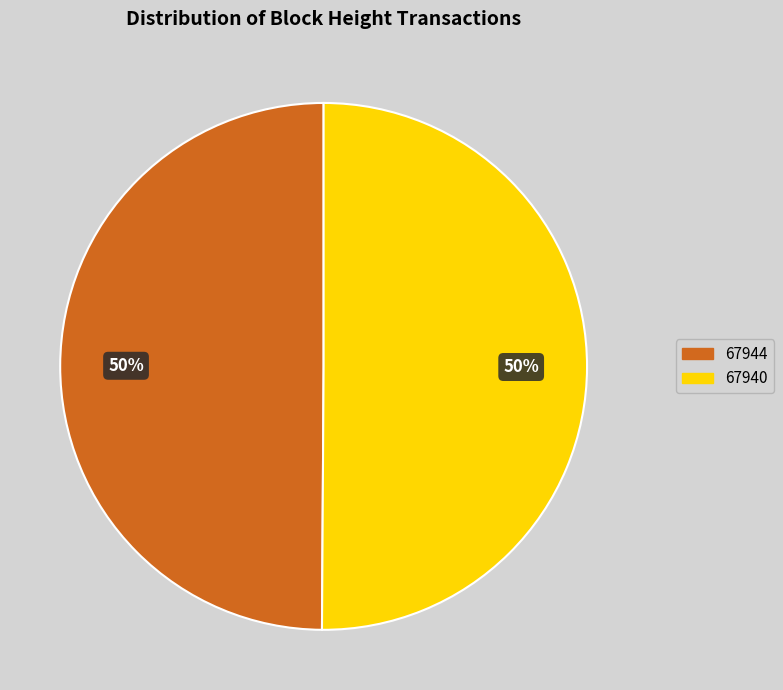

Combined, do 67944 and 67940 account for over 50%?

Yes